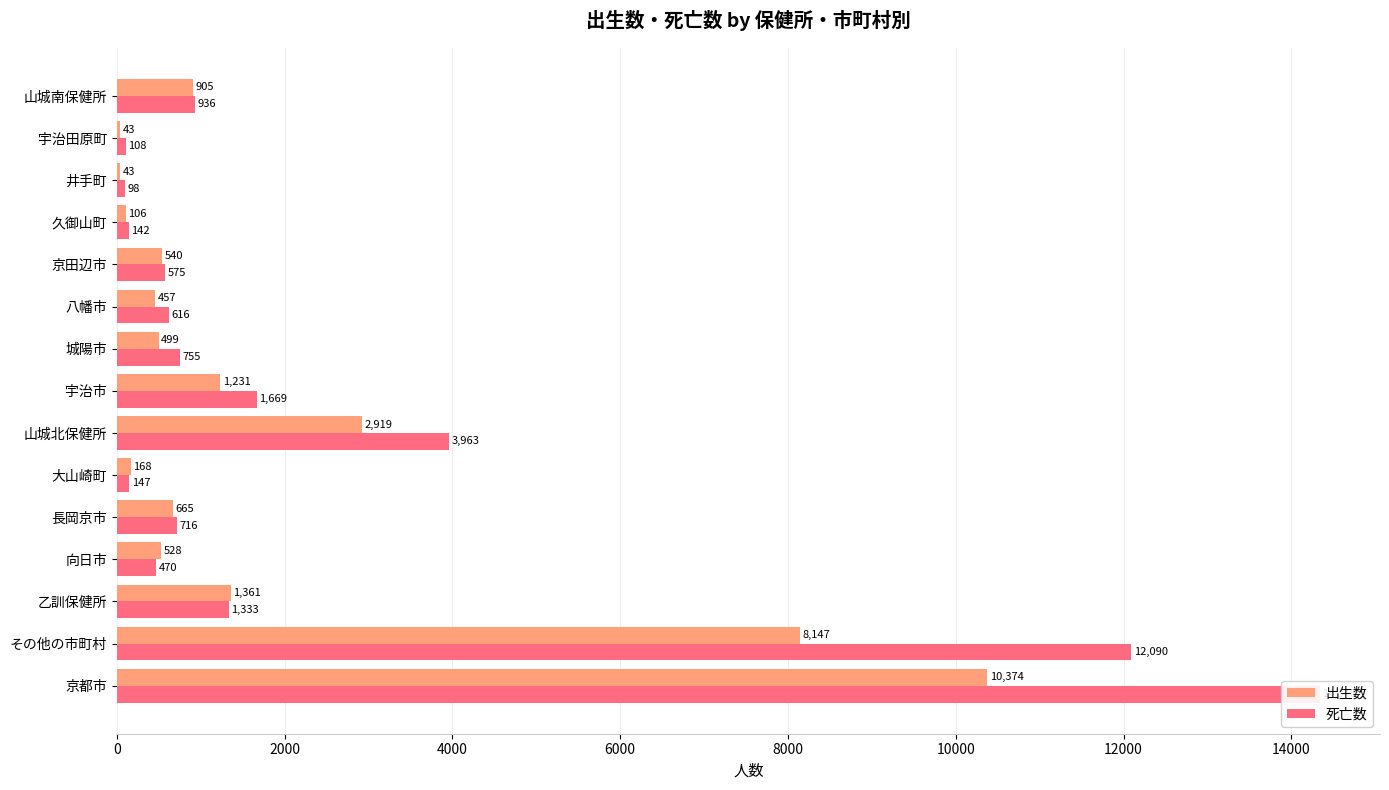

Rank the series at 乙訓保健所 from lowest to highest value.

死亡数, 出生数